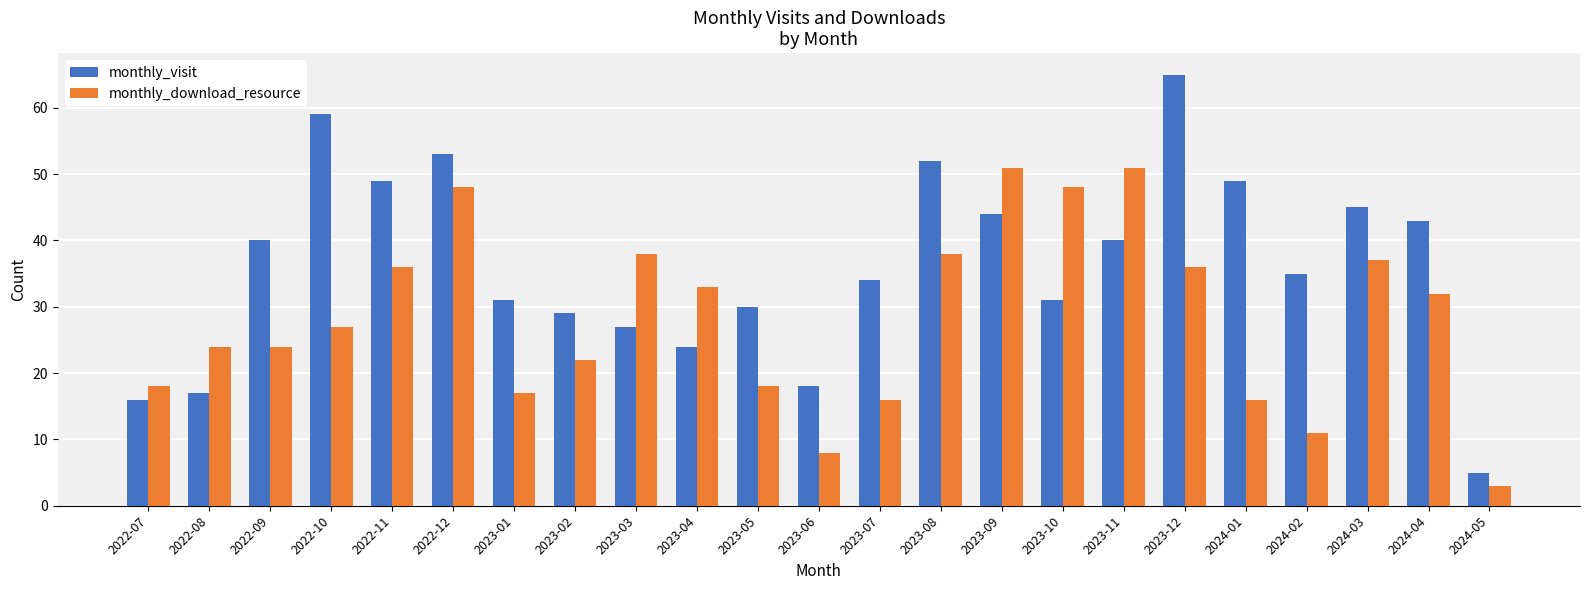

What is the difference between the monthly_download_resource values at 2024-05 and 2024-04?

29